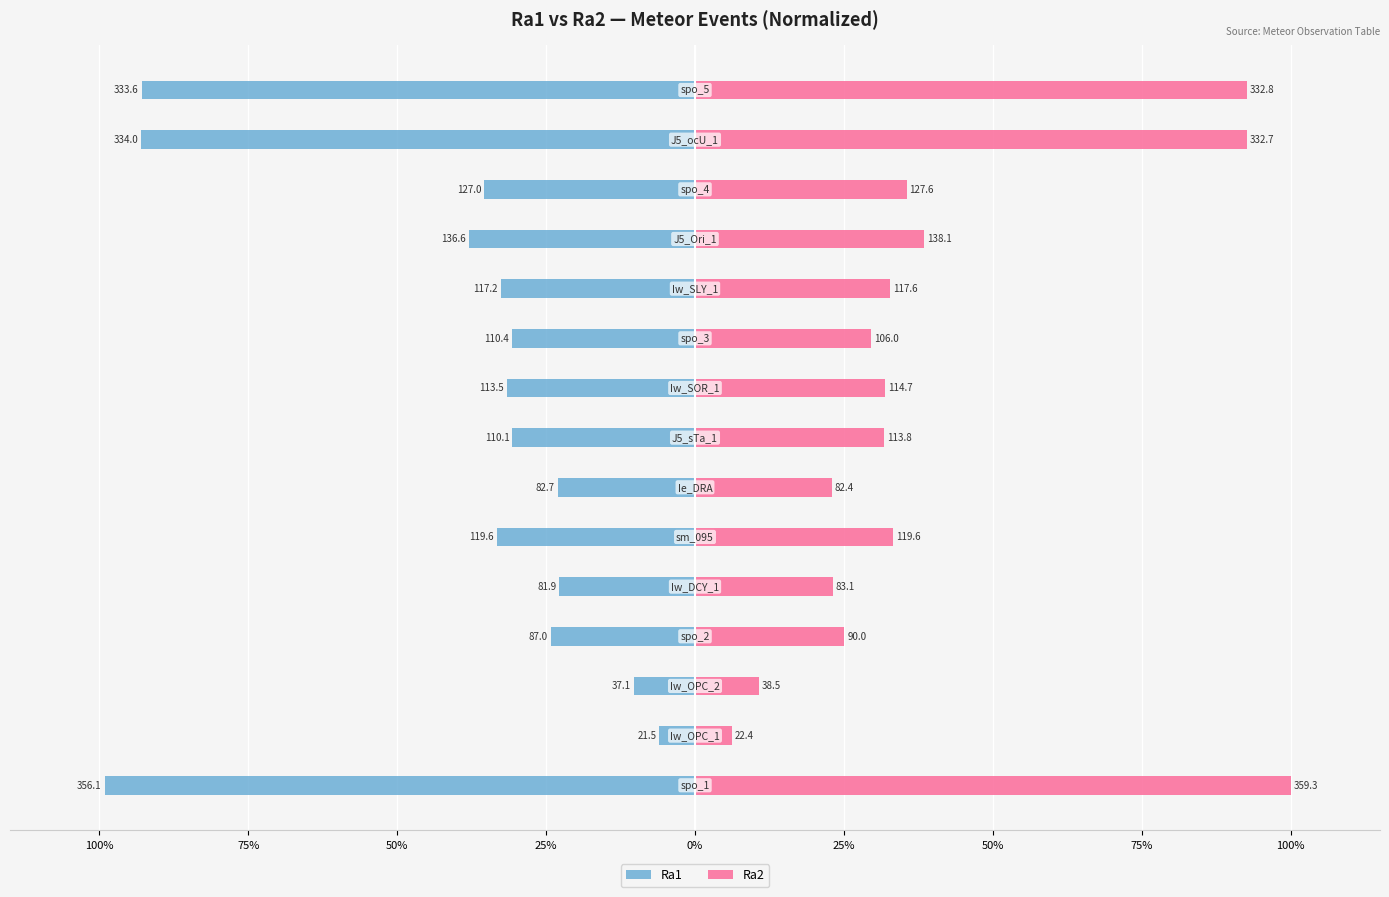

What is the smallest value displayed?

-99.1